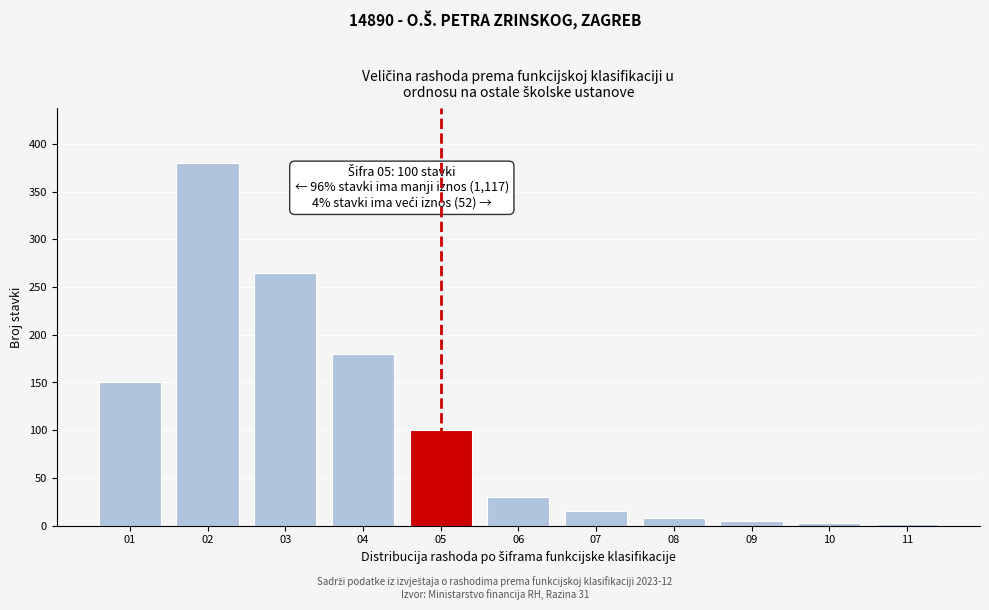

The value at 02 is 380. True or false?

True